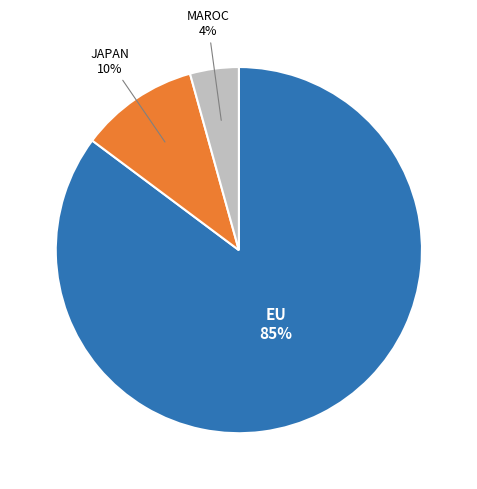

Does any single category account for the majority?

Yes